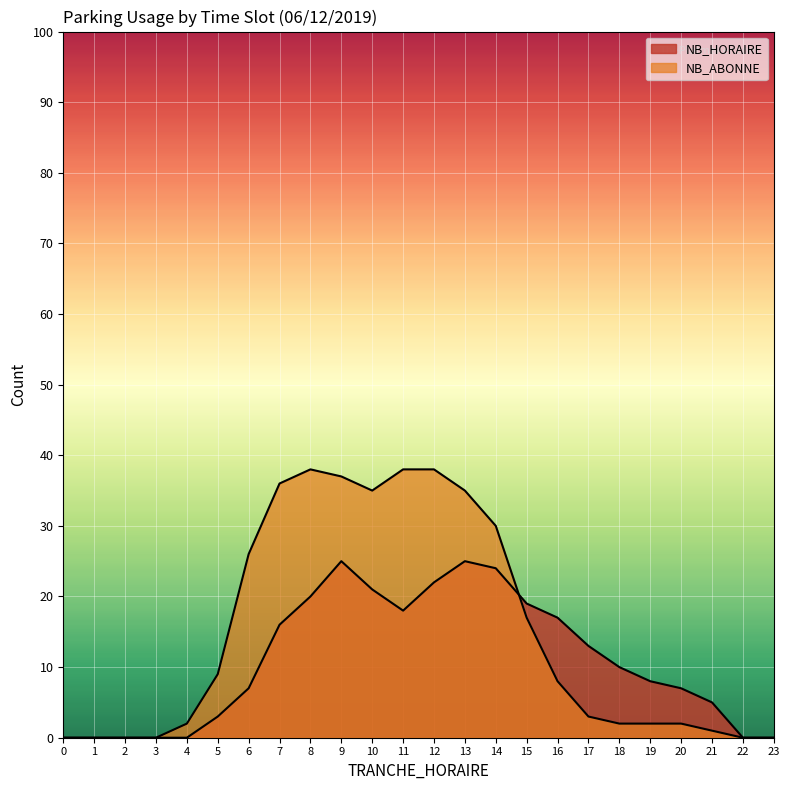

True or false: NB_ABONNE has a value of 1 at 18.

False